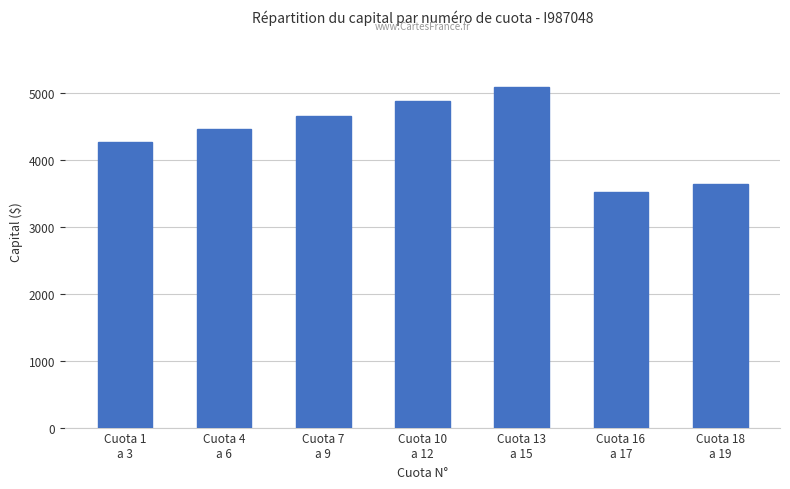

What is the difference between the values at Cuota 7
a 9 and Cuota 13
a 15?

435.0